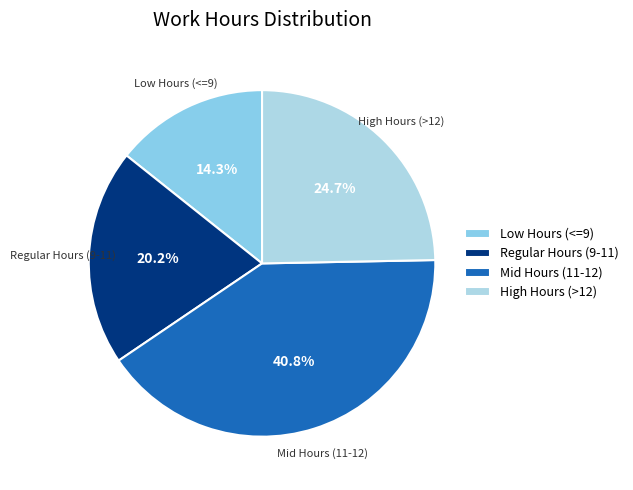

Count the number of slices in the pie.

4